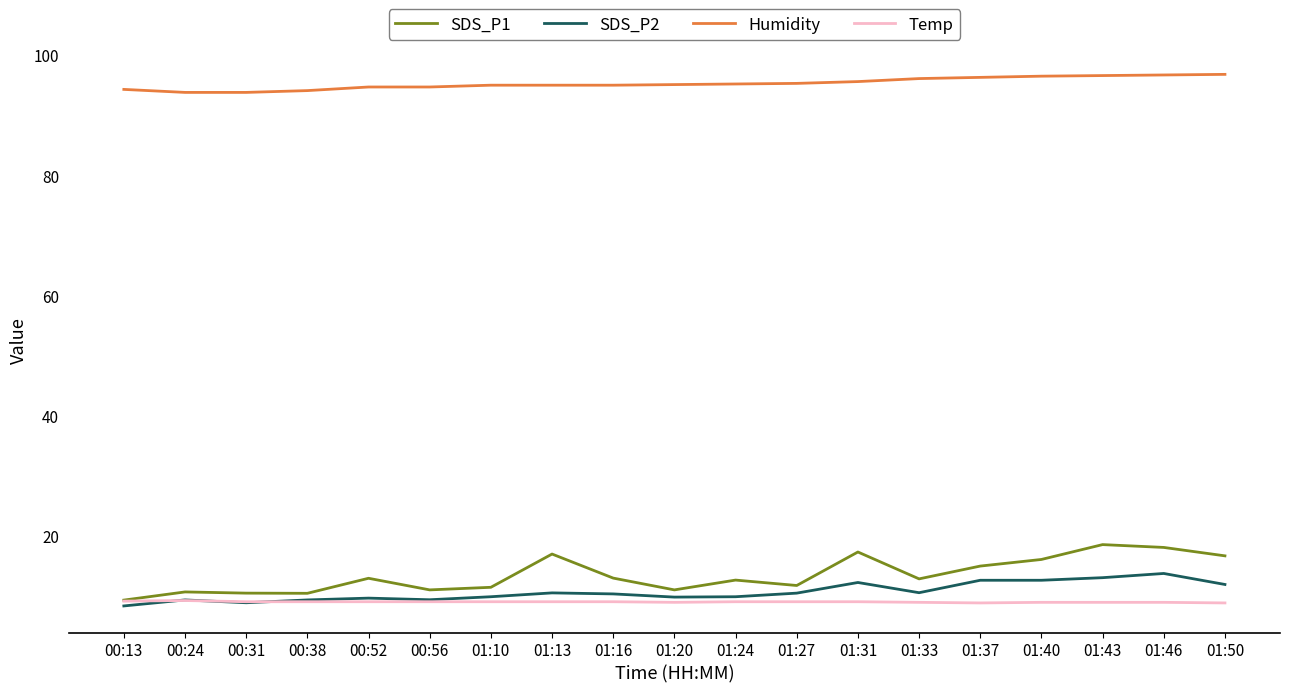

What position from the right is 01:27?

8